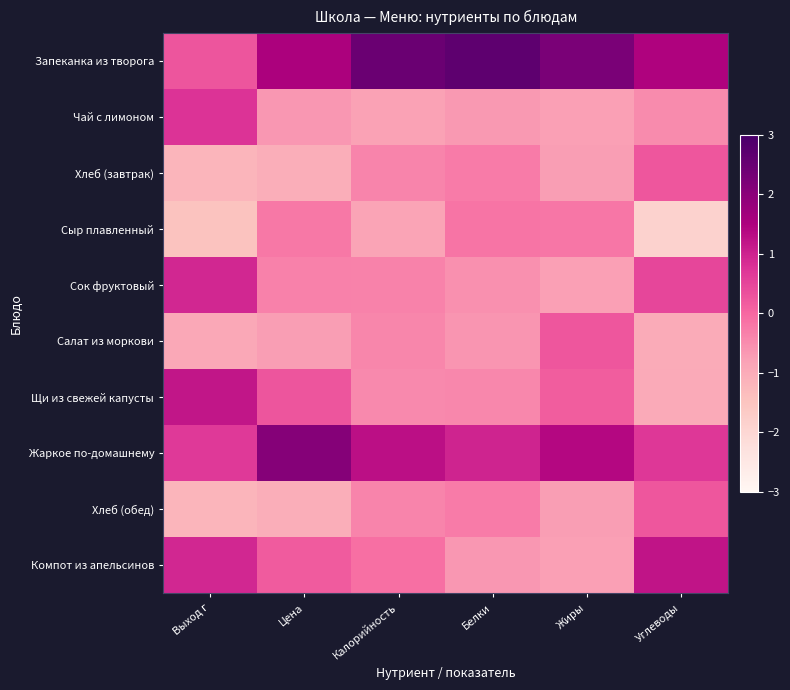

Which has a higher value, Белки or Цена?

Белки